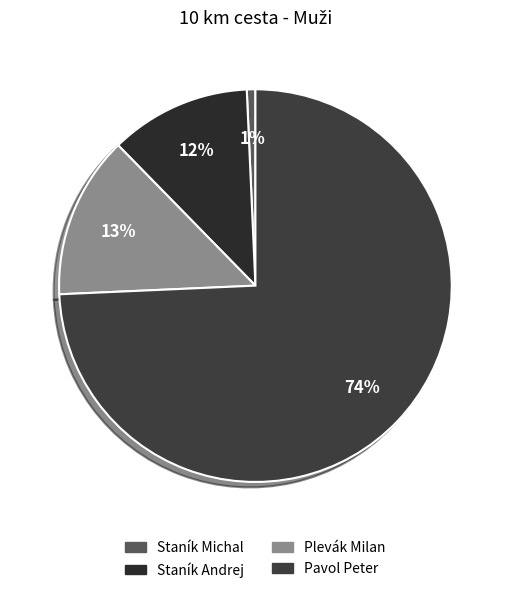

Combined, what portion of the pie is Staník Michal and Staník Andrej?

12.3%